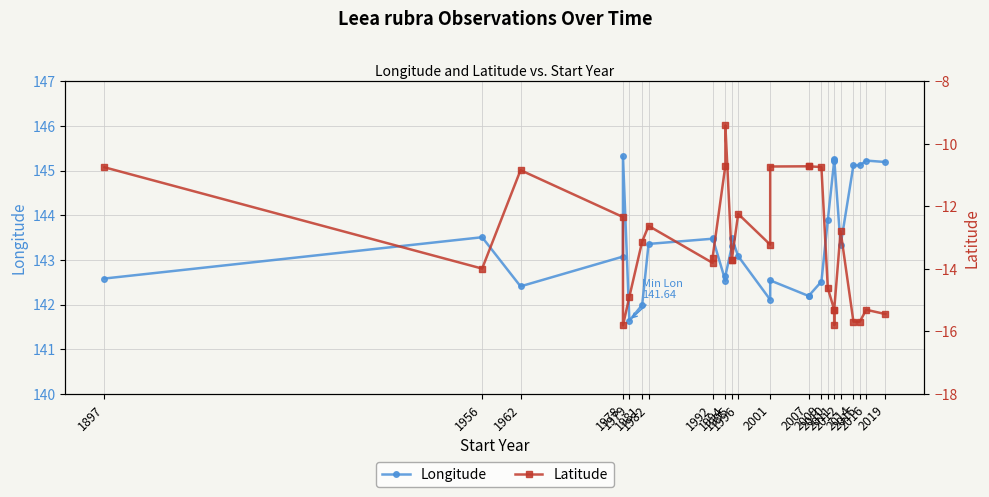

What are all the series names shown in the legend?

Longitude, Latitude